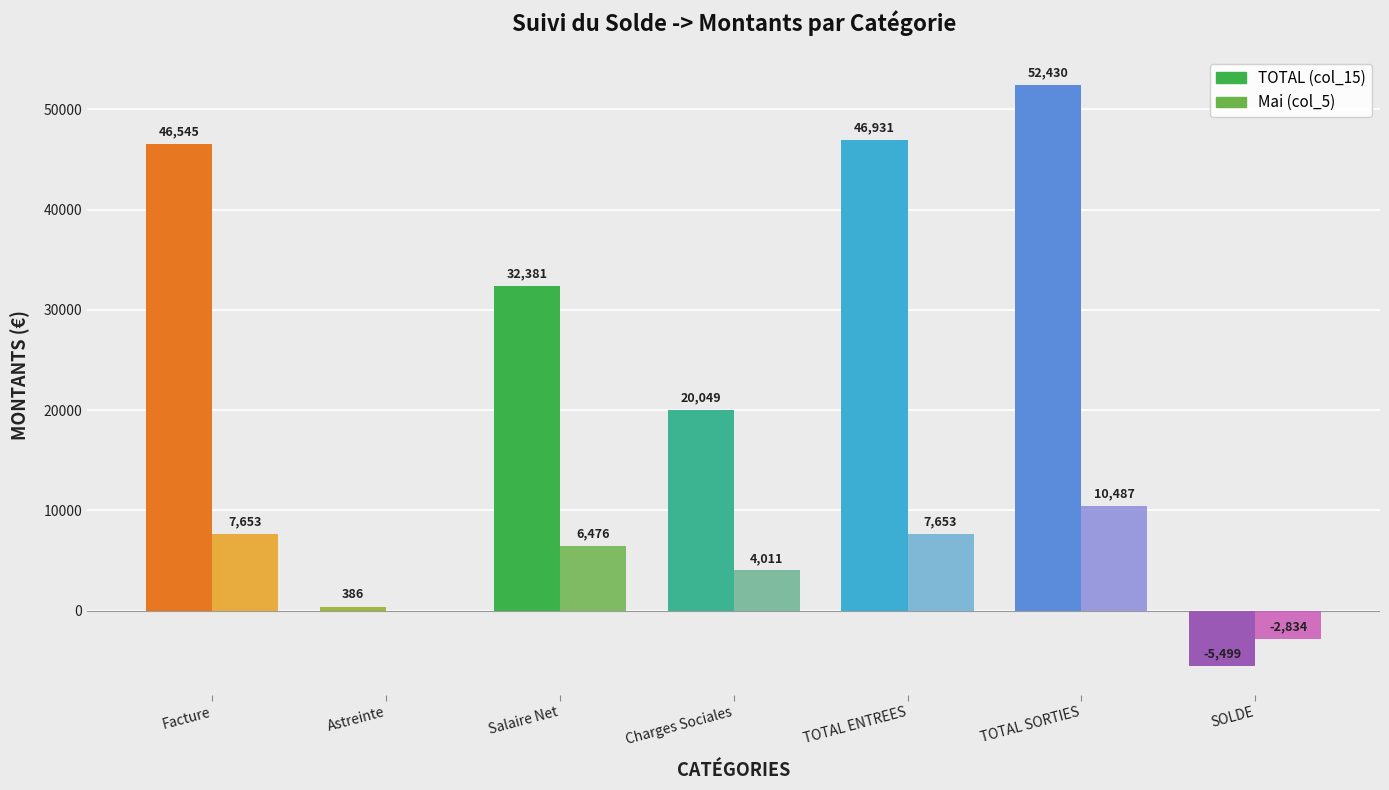

How many values in TOTAL (col_15) are above zero?

6